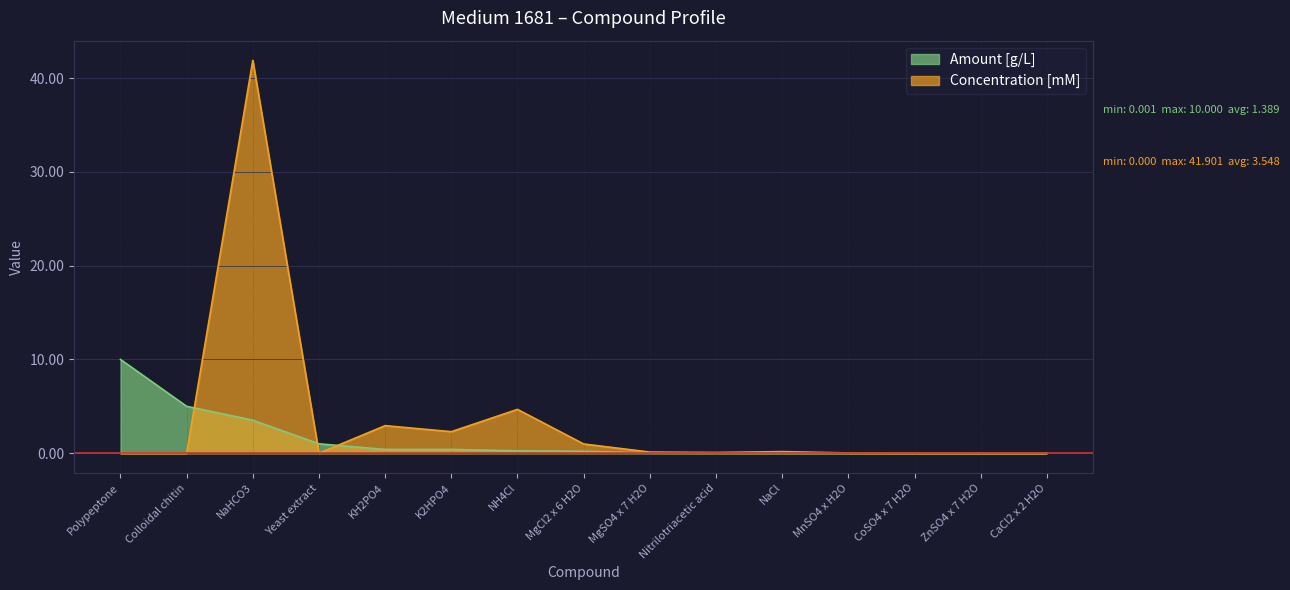

At how many categories does at least one series exceed 35?

1